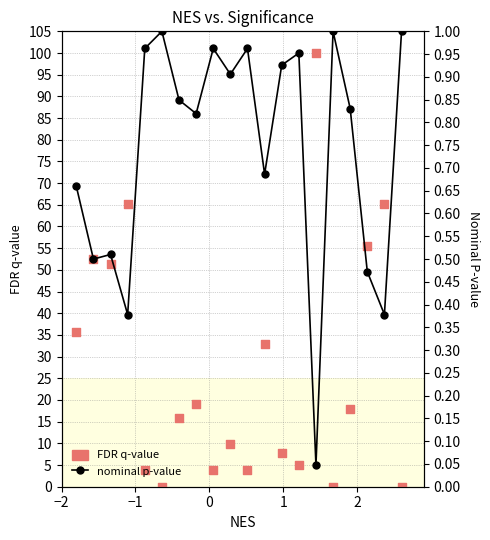

Which series reaches the maximum Y coordinate?

FDR q-value